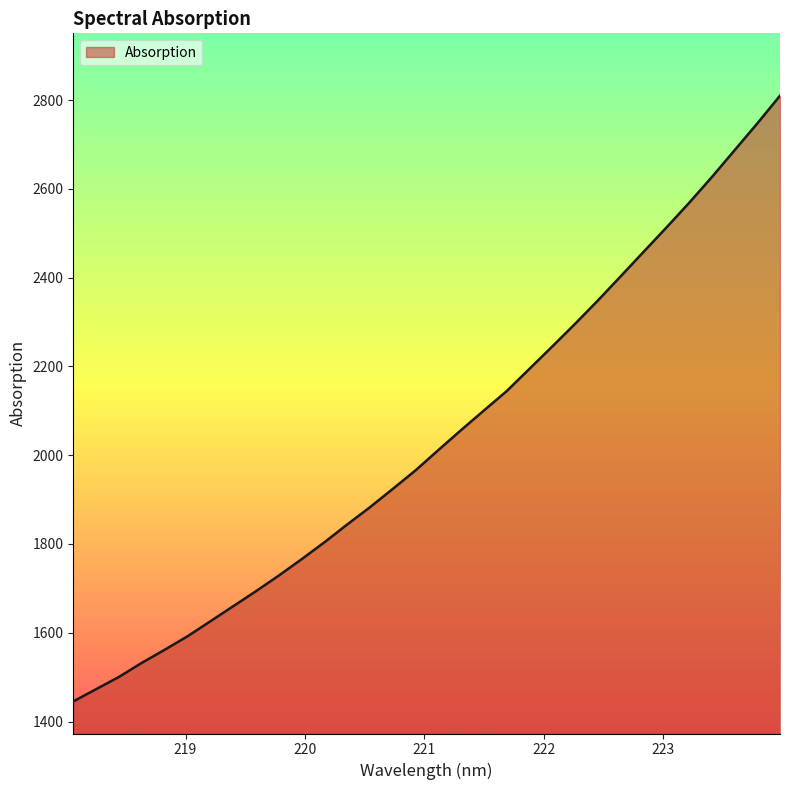

How many values exceed 2011?

16